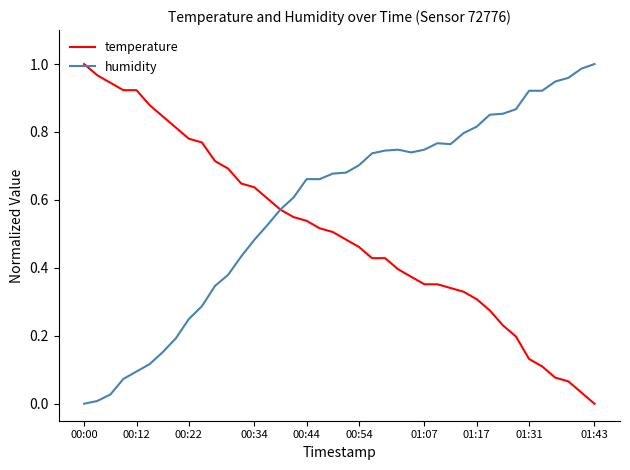

List the series in order of their overall mean, highest first.

humidity, temperature